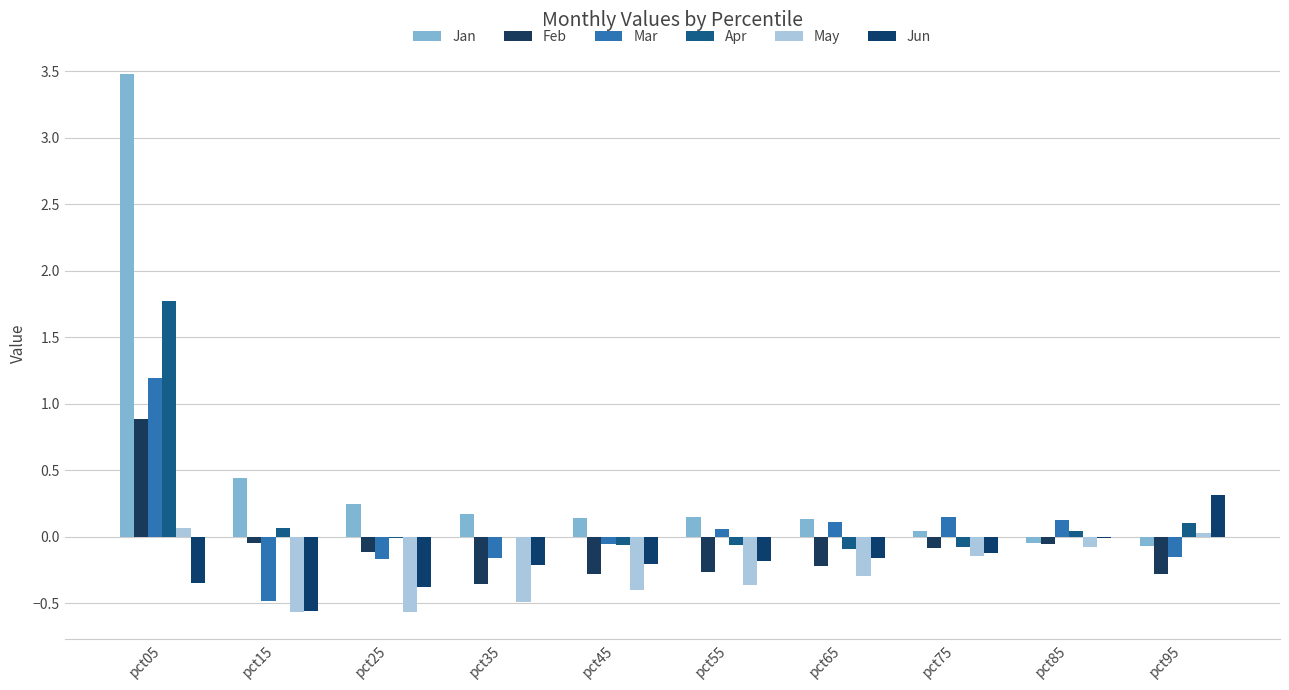

How many values in the Feb series exceed 0?

1